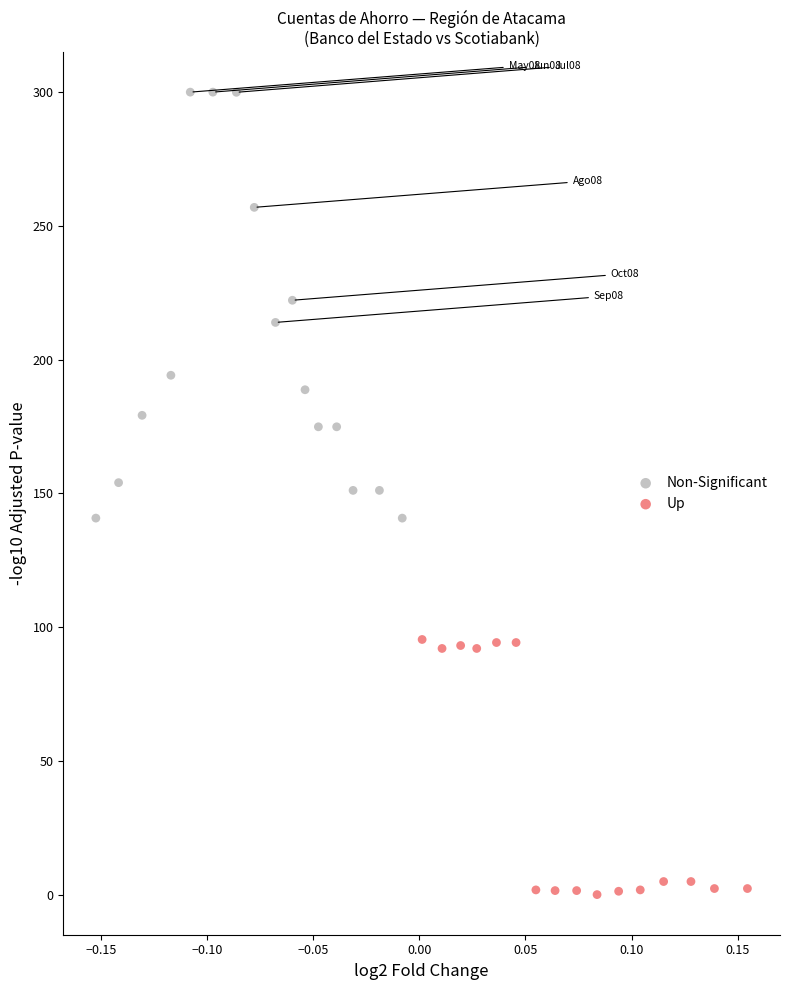

Which series has the widest spread of Y values?

Non-Significant